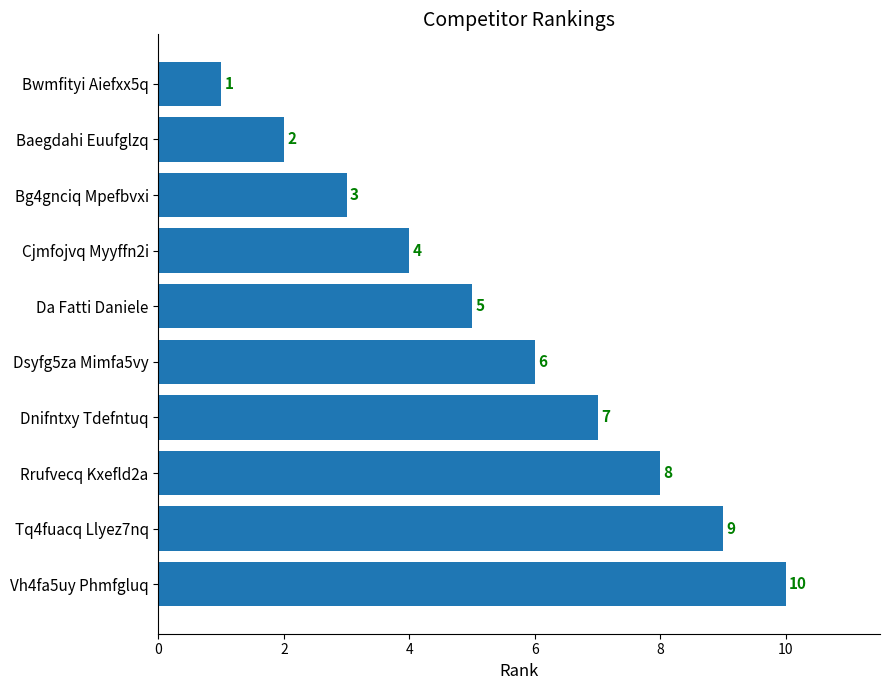

What is the sum of all values?

55